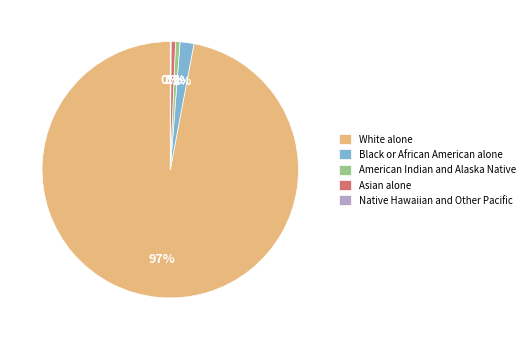

To the nearest percent, what percentage of the pie is Black or African American alone?

2%